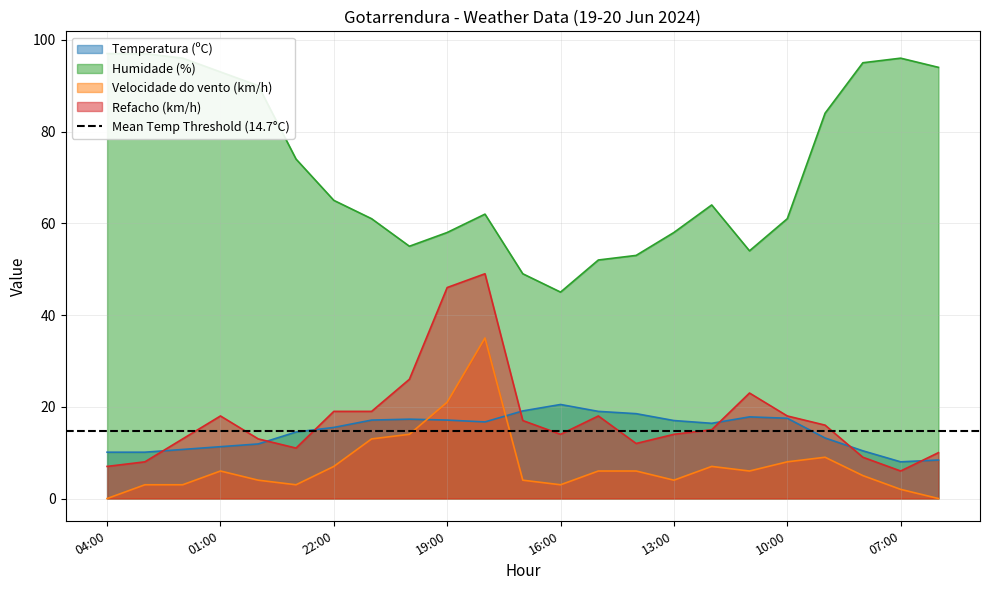

Reading left to right, transcribe all the data shown in this chart.

Temperatura (ºC): 10.1	10.1	10.7	11.3	11.9	14.5	15.5	17.1	17.3	17.1	16.7	19.1	20.5	19.0	18.5	17.0	16.4	17.8	17.5	13.2	10.4	8.0	8.4
Humidade (%): 97.0	97.0	96.0	93.0	90.0	74.0	65.0	61.0	55.0	58.0	62.0	49.0	45.0	52.0	53.0	58.0	64.0	54.0	61.0	84.0	95.0	96.0	94.0
Velocidade do vento (km/h): 0.0	3.0	3.0	6.0	4.0	3.0	7.0	13.0	14.0	21.0	35.0	4.0	3.0	6.0	6.0	4.0	7.0	6.0	8.0	9.0	5.0	2.0	0.0
Refacho (km/h): 7.0	8.0	13.0	18.0	13.0	11.0	19.0	19.0	26.0	46.0	49.0	17.0	14.0	18.0	12.0	14.0	15.0	23.0	18.0	16.0	9.0	6.0	10.0